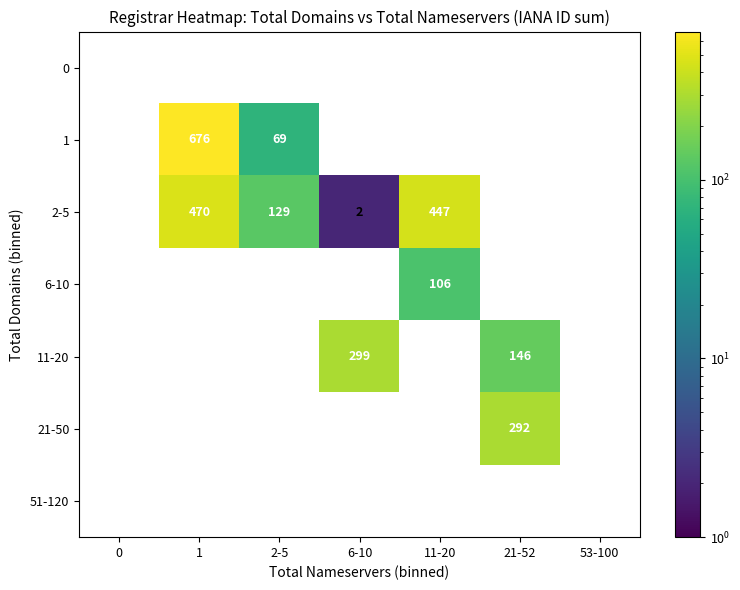

Is the value of 2-5 at 11-20 greater than the value of 1 at 2-5?

Yes